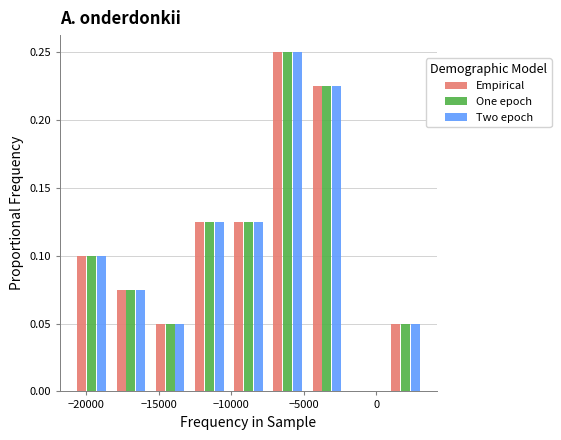

Reading left to right, transcribe this chart: for each range on the x-axis, give the height of each series' bar. Neither the bar edges nor the heights are printed on the chart, so give them approximately, as read against the axes.

-21000 to -18500: Empirical=0.100	One epoch=0.100	Two epoch=0.100
-18500 to -15500: Empirical=0.075	One epoch=0.075	Two epoch=0.075
-15500 to -13000: Empirical=0.050	One epoch=0.050	Two epoch=0.050
-13000 to -10000: Empirical=0.125	One epoch=0.125	Two epoch=0.125
-10000 to -7500: Empirical=0.125	One epoch=0.125	Two epoch=0.125
-7500 to -5000: Empirical=0.250	One epoch=0.250	Two epoch=0.250
-5000 to -2000: Empirical=0.225	One epoch=0.225	Two epoch=0.225
-2000 to 500: Empirical=0	One epoch=0	Two epoch=0
500 to 3500: Empirical=0.050	One epoch=0.050	Two epoch=0.050